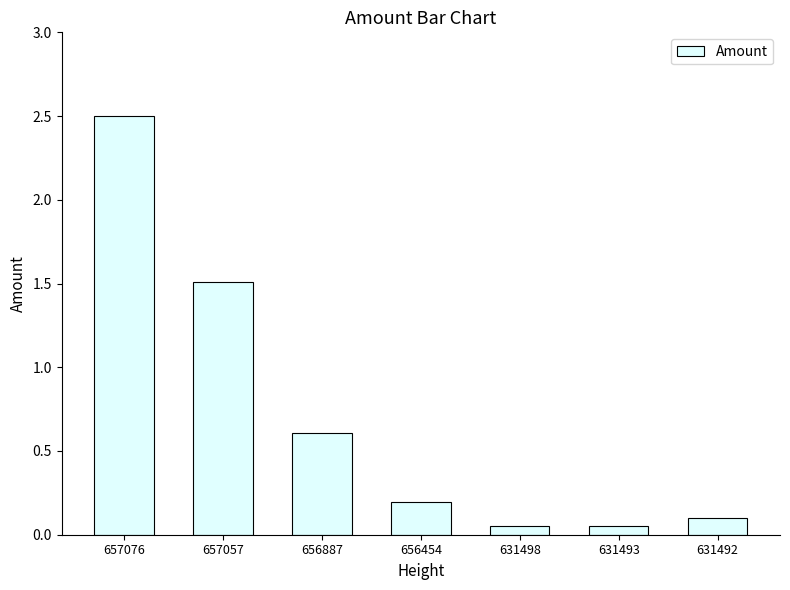

At which label is the value closest to 1?

656887